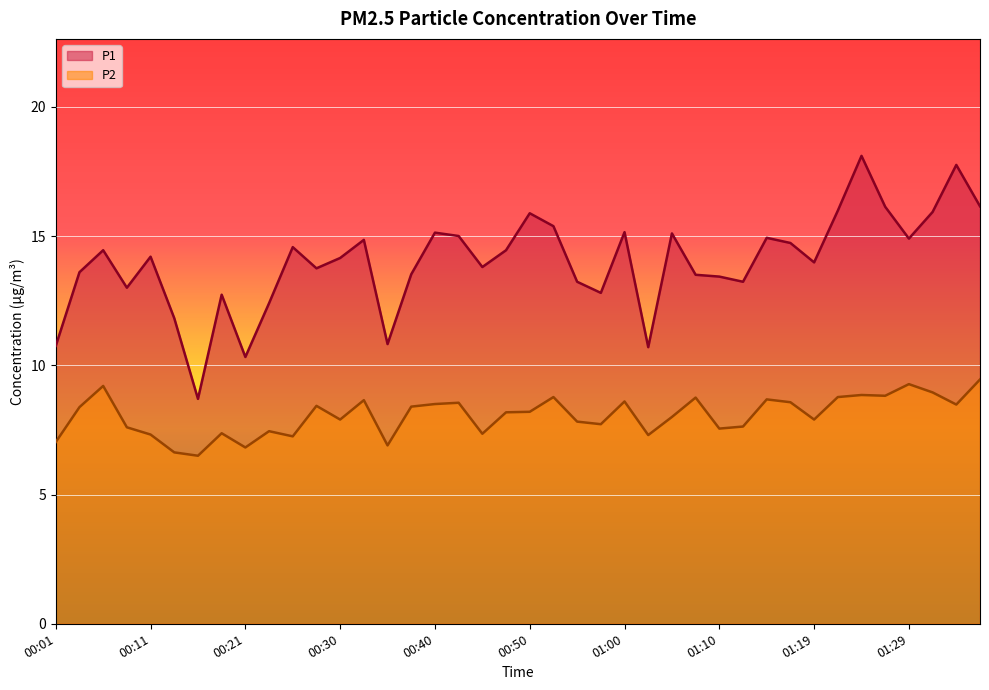

How many data points in P2 are above 8?

21